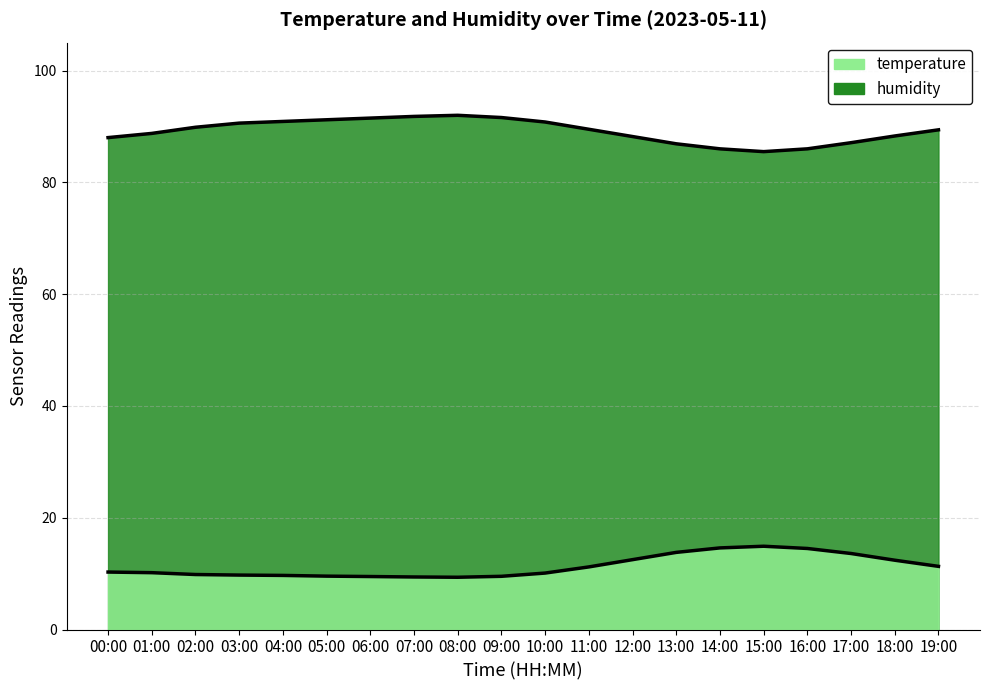

True or false: temperature and humidity intersect in this chart.

False